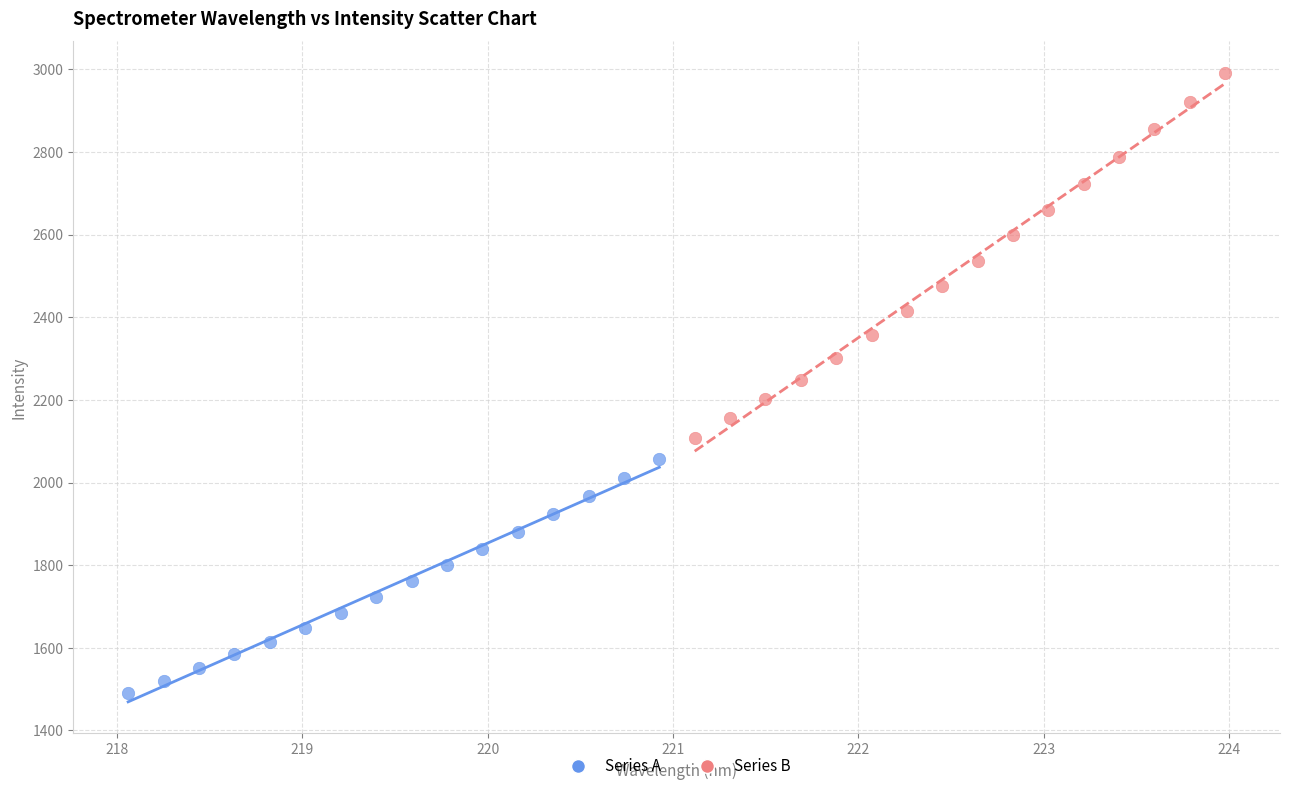

Which series reaches the maximum Y coordinate?

Series B